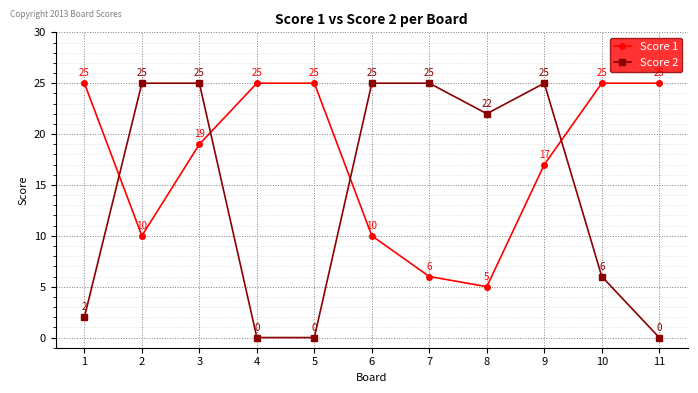

What is the value of the Score 2 point at the 2nd from the left?

25